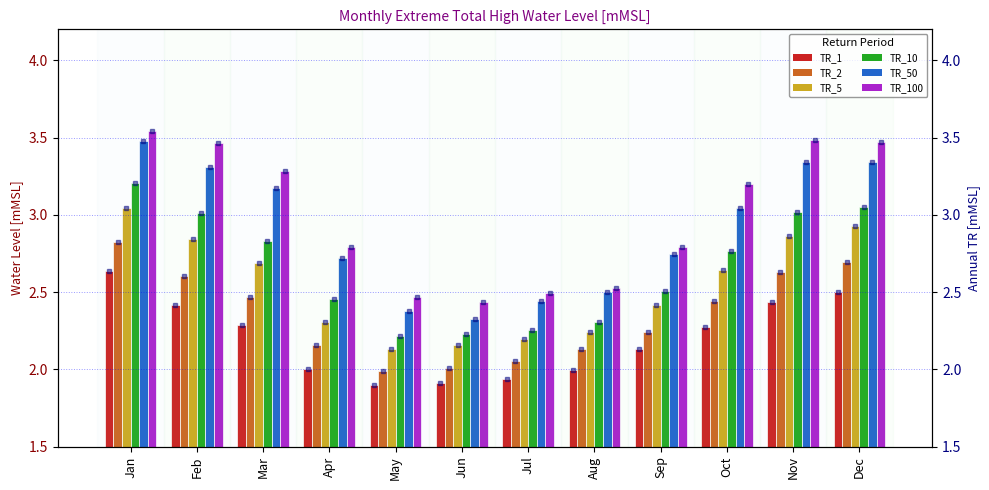

Is the value of TR_5 at Jun greater than the value of TR_2 at Feb?

No